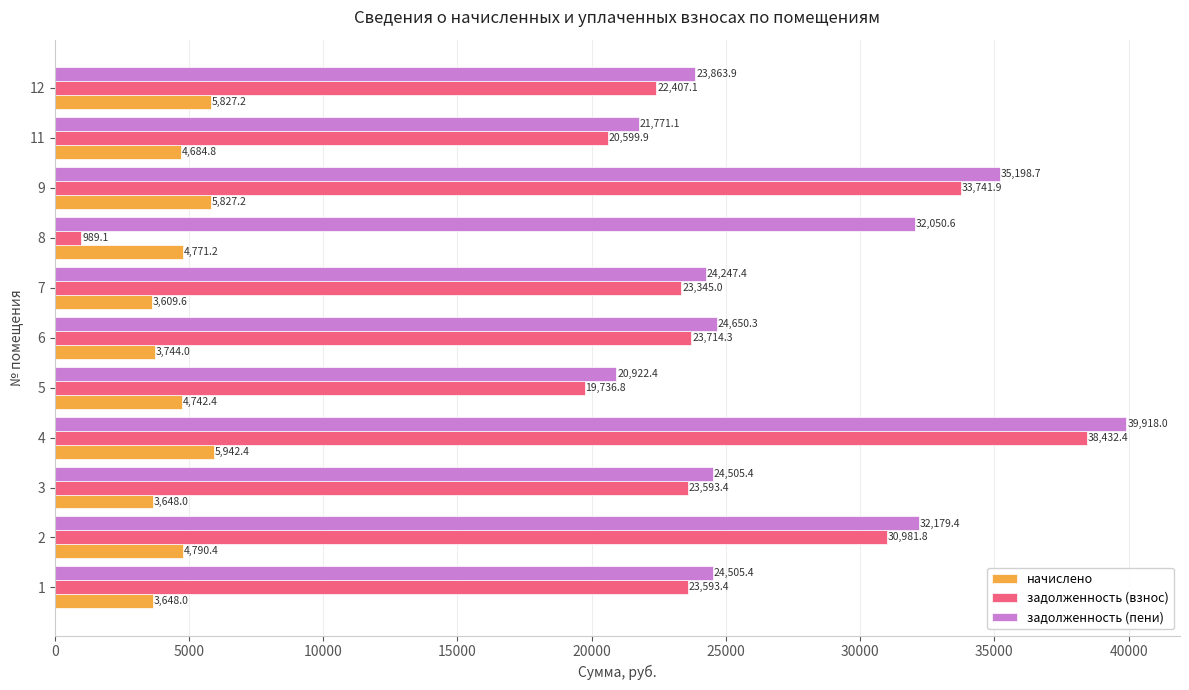

What is the difference between the highest and lowest values at 7?

20637.8